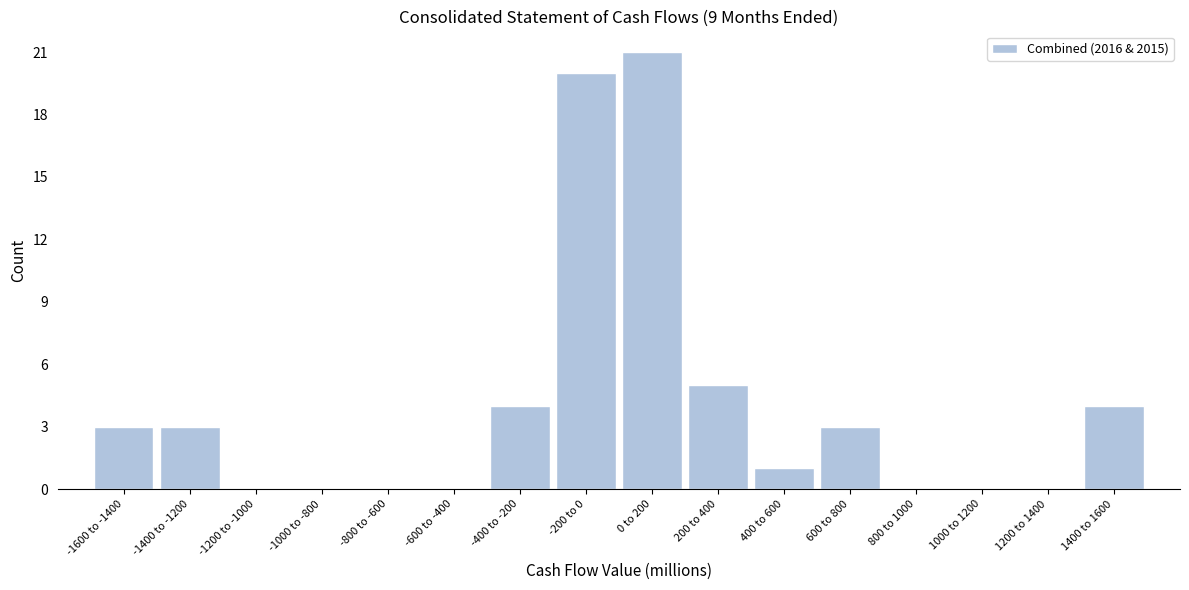

Reading left to right, extract all data points from this chart.

-1600 to -1400=3	-1400 to -1200=3	-1200 to -1000=0	-1000 to -800=0	-800 to -600=0	-600 to -400=0	-400 to -200=4	-200 to 0=20	0 to 200=21	200 to 400=5	400 to 600=1	600 to 800=3	800 to 1000=0	1000 to 1200=0	1200 to 1400=0	1400 to 1600=4